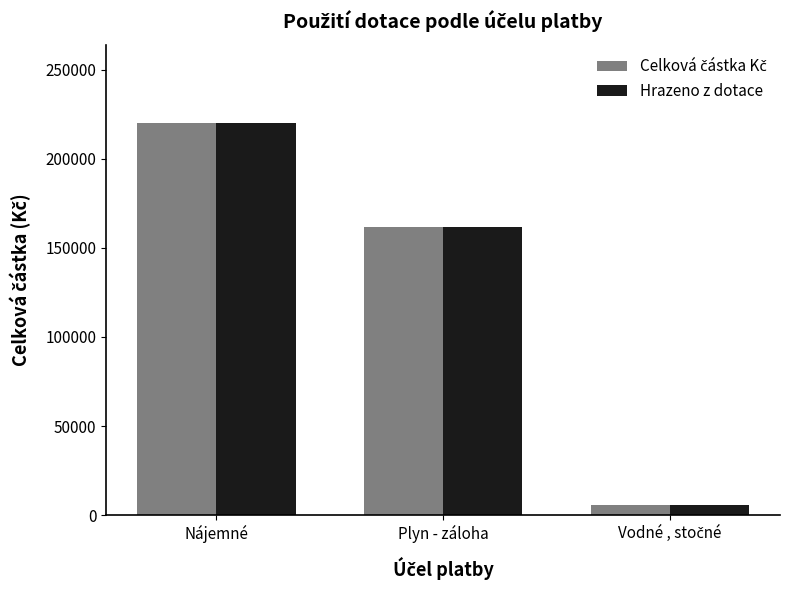

What is the label of the 1st bar from the left?

Nájemné